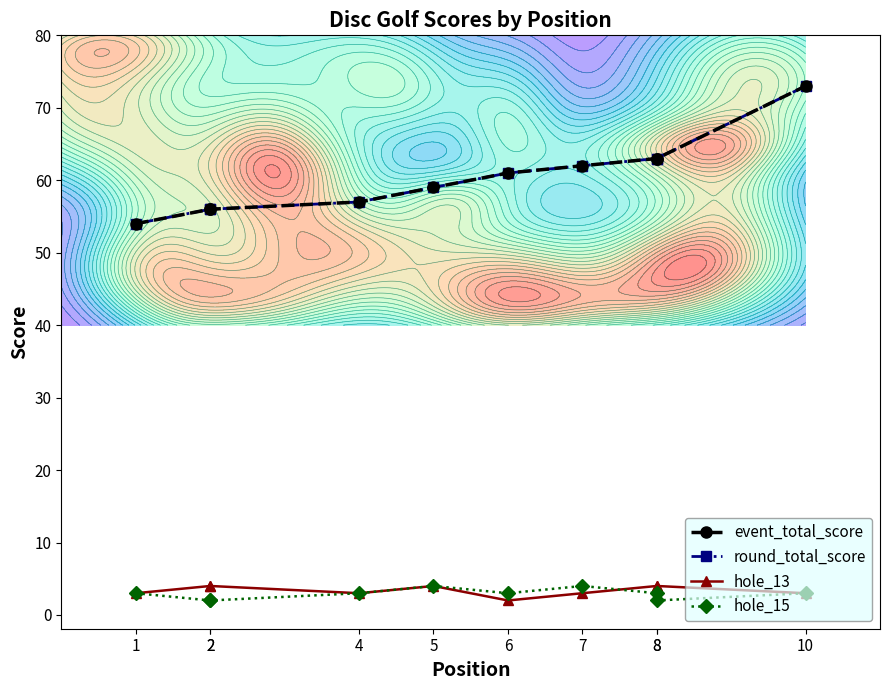

What is the average value of the hole_13 series?

3